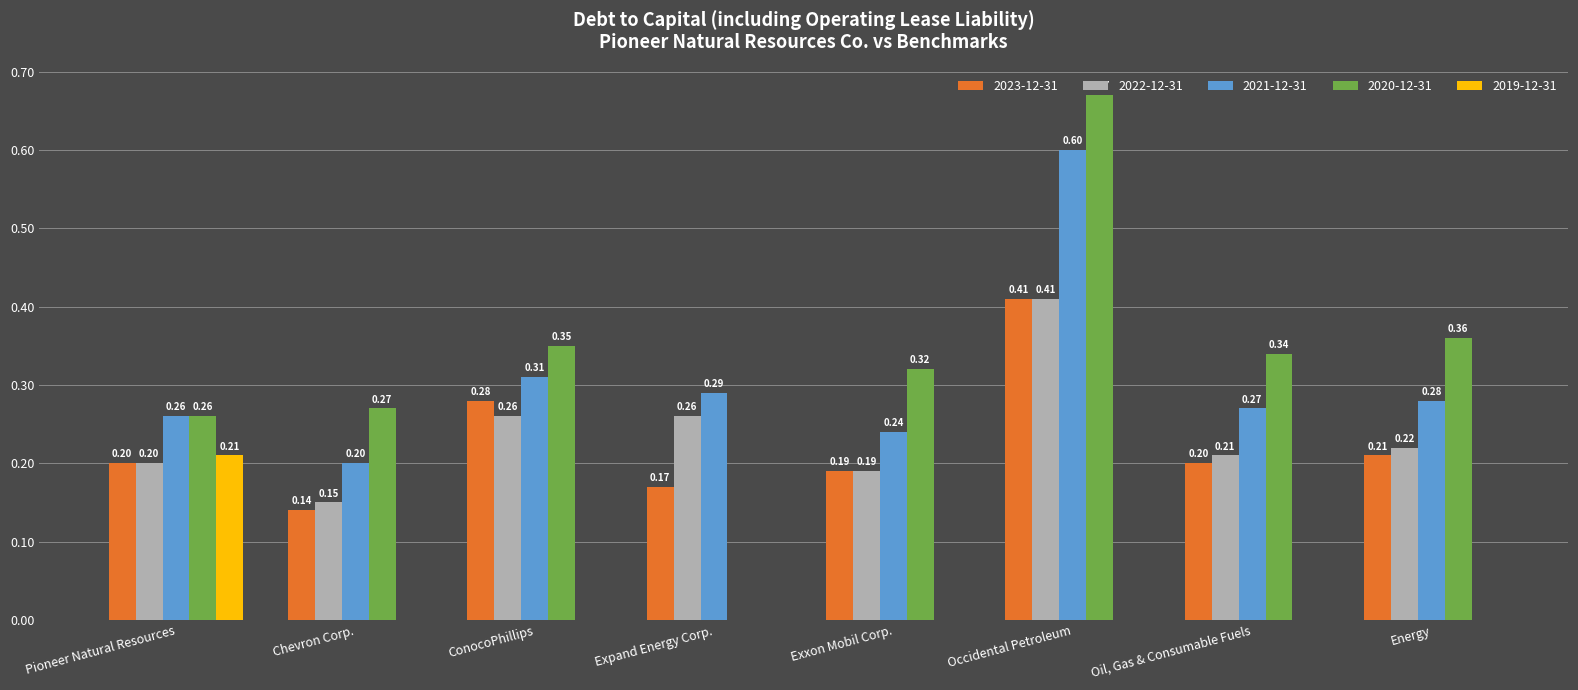

Are the bars grouped side by side (vs. stacked)?

Yes